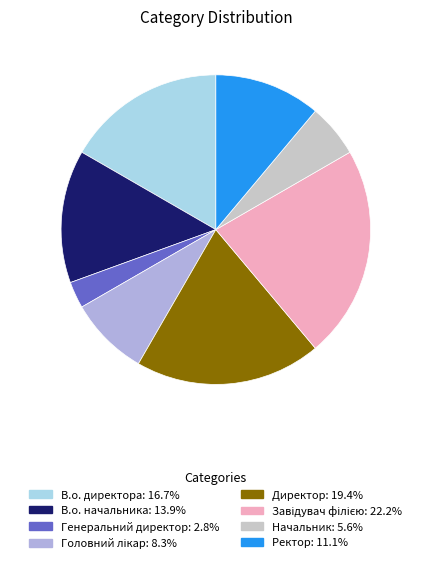

How many segments does this pie chart have?

8